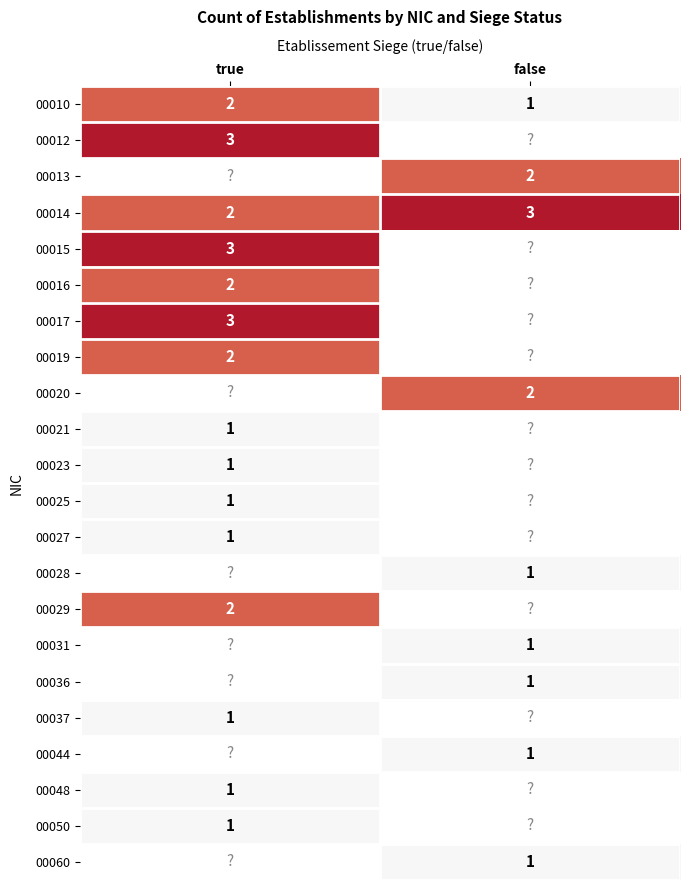

At which label does 00014 reach its minimum?

true